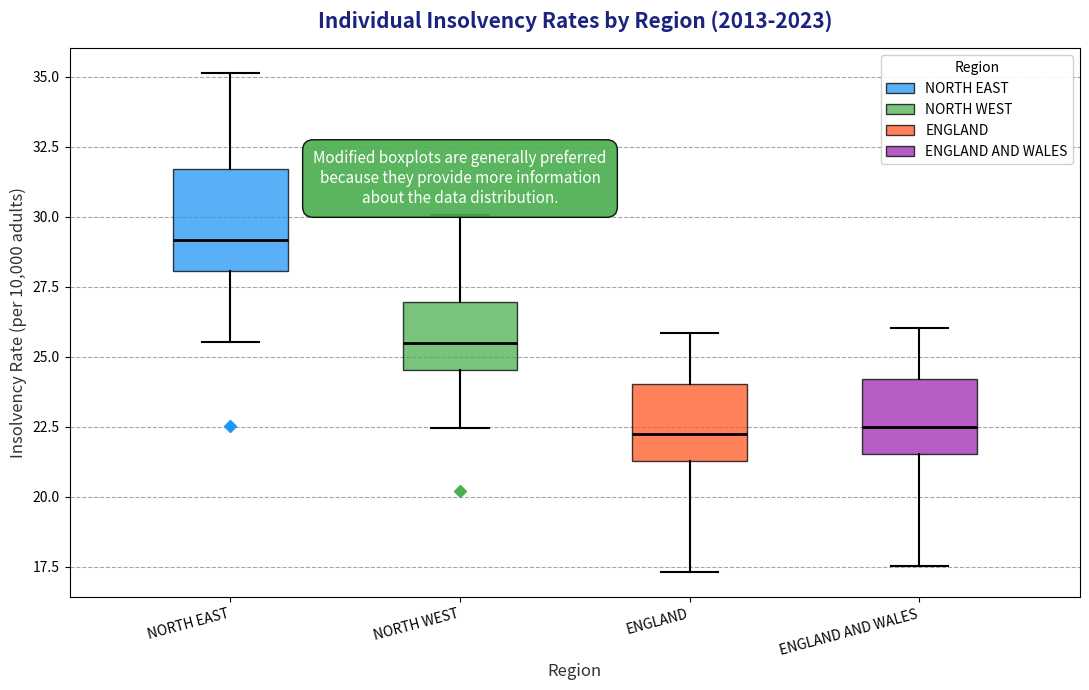

Reading left to right, read every box against the y-axis: the position of its median line, the range the box covers, and the ends of its whiskers. The values are not printed on the chart, so give them approximately, as read against the axis.

NORTH EAST: median 29.0, box 28.0 to 31.5, whiskers 25.5 to 35.0
NORTH WEST: median 25.5, box 24.5 to 27.0, whiskers 22.5 to 30.0
ENGLAND: median 22.0, box 21.5 to 24.0, whiskers 17.5 to 26.0
ENGLAND AND WALES: median 22.5, box 21.5 to 24.0, whiskers 17.5 to 26.0